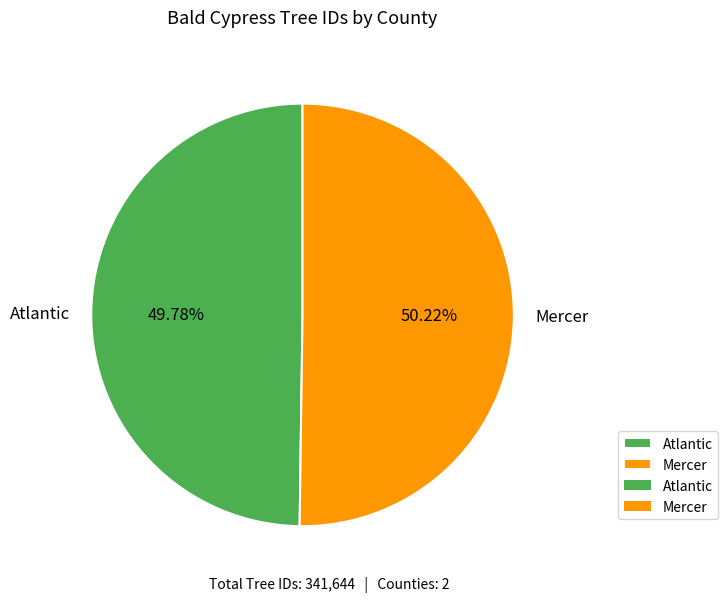

Does any single category account for the majority?

Yes